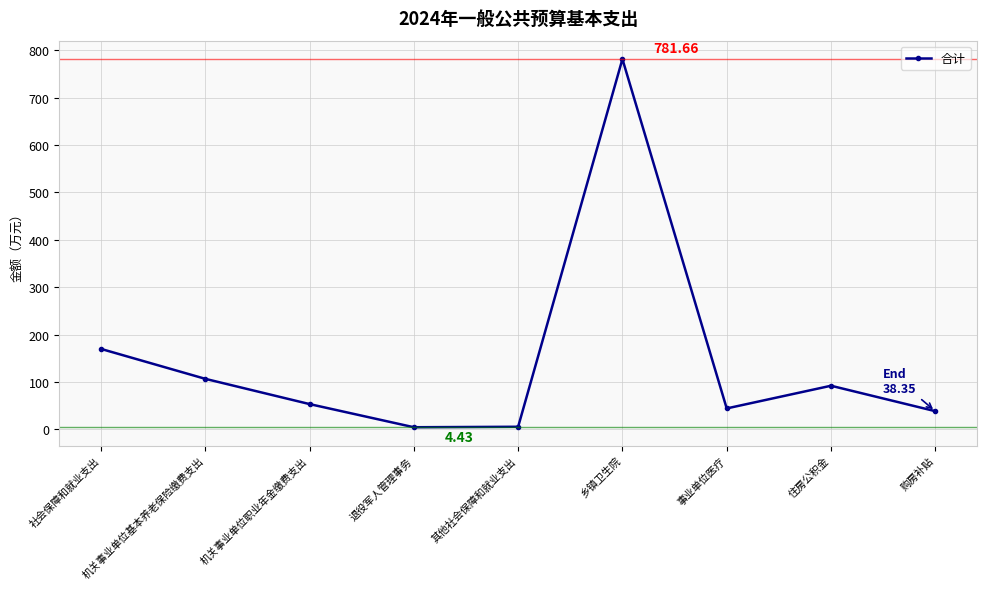

What is the ratio of the value at 机关事业单位职业年金缴费支出 to the value at 住房公积金?

0.6